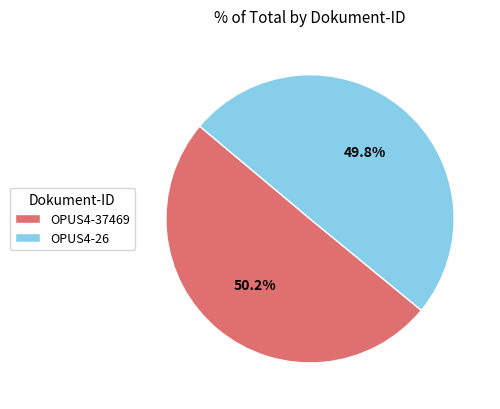

To the nearest percent, what percentage of the pie is OPUS4-26?

50%